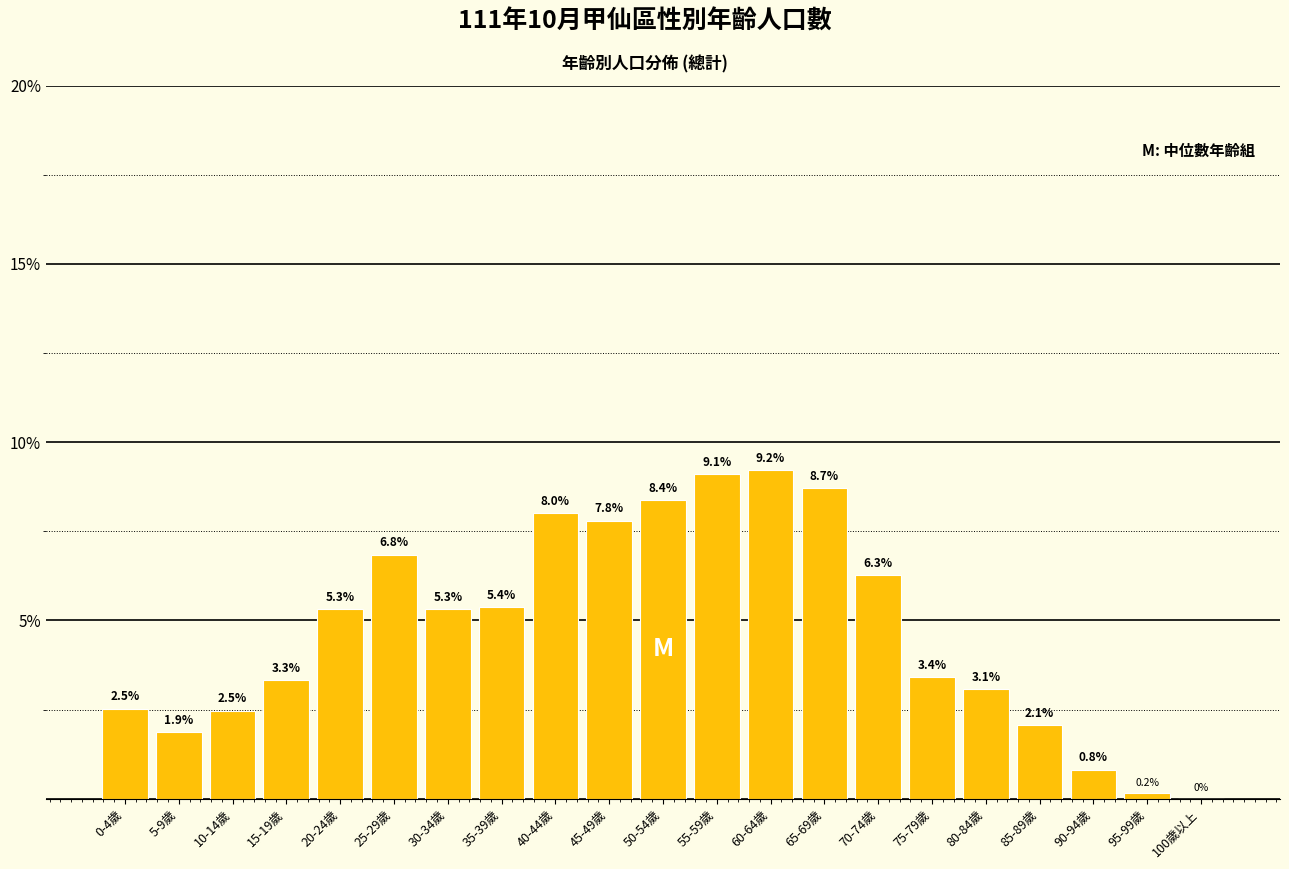

Reading left to right, transcribe all the data shown in this chart.

0-4歲=2.5	5-9歲=1.9	10-14歲=2.5	15-19歲=3.3	20-24歲=5.3	25-29歲=6.8	30-34歲=5.3	35-39歲=5.4	40-44歲=8.0	45-49歲=7.8	50-54歲=8.4	55-59歲=9.1	60-64歲=9.2	65-69歲=8.7	70-74歲=6.3	75-79歲=3.4	80-84歲=3.1	85-89歲=2.1	90-94歲=0.8	95-99歲=0.2	100歲以上=0.0